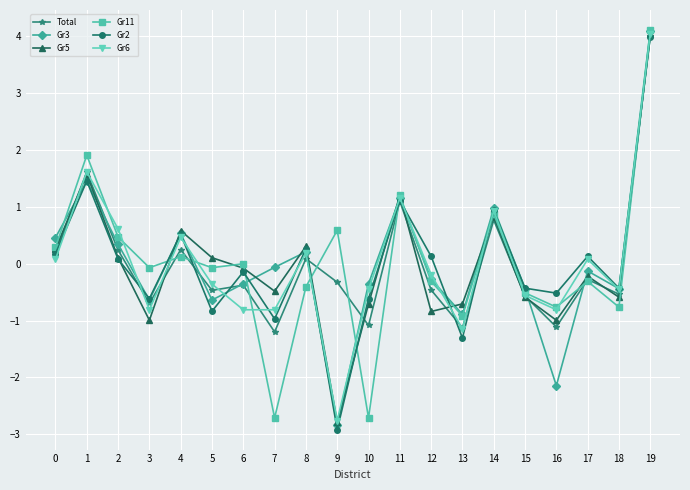

At which category is the sum across all series the highest?

19